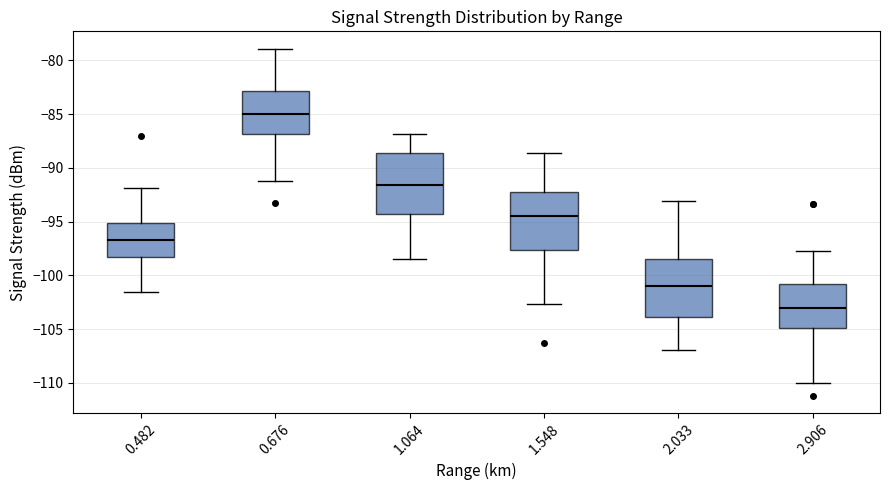

Reading left to right, read every box against the y-axis: the position of its median line, the range the box covers, and the ends of its whiskers. The values are not printed on the chart, so give them approximately, as read against the axis.

0.482: median -96.5, box -98.5 to -95.0, whiskers -101.5 to -92.0
0.676: median -85.0, box -87.0 to -83.0, whiskers -91.0 to -79.0
1.064: median -91.5, box -94.5 to -88.5, whiskers -98.5 to -87.0
1.548: median -94.5, box -97.5 to -92.0, whiskers -102.5 to -88.5
2.033: median -101.0, box -104.0 to -98.5, whiskers -107.0 to -93.0
2.906: median -103.0, box -105.0 to -101.0, whiskers -110.0 to -97.5